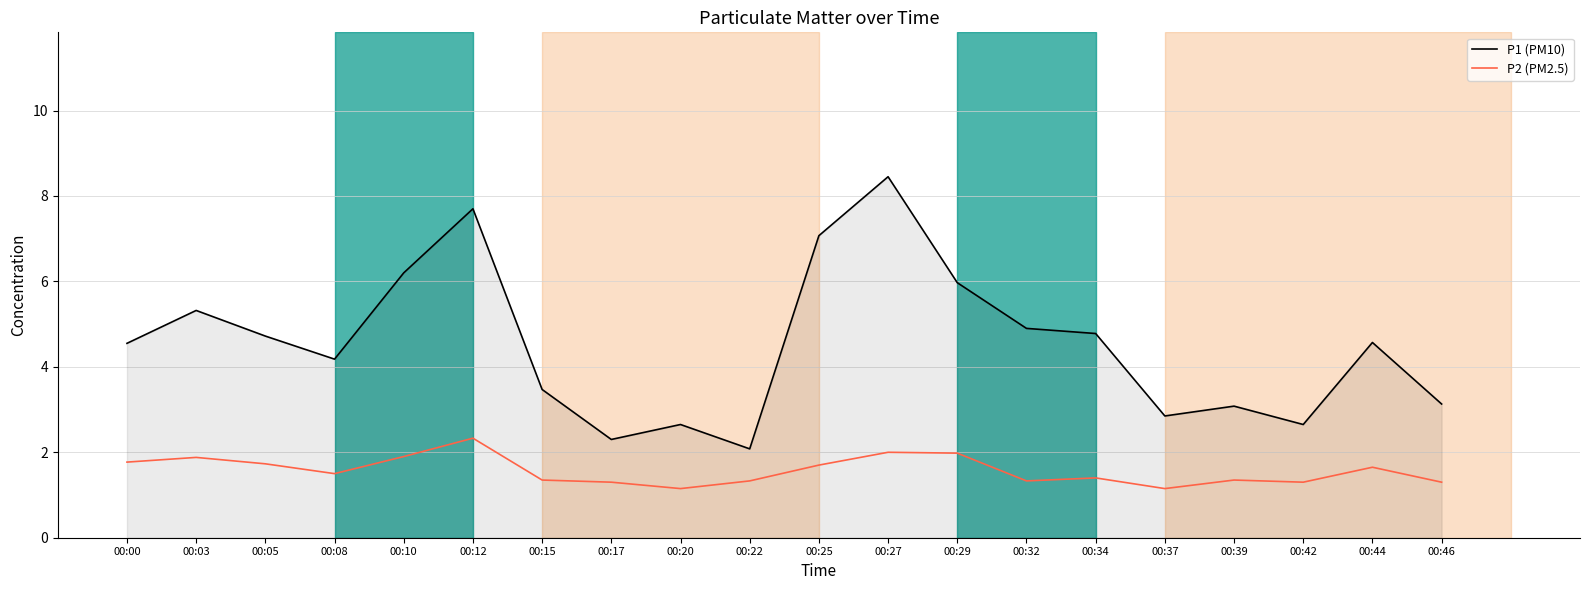

True or false: P2 (PM2.5) has a value of 0.8 at 00:25.

False